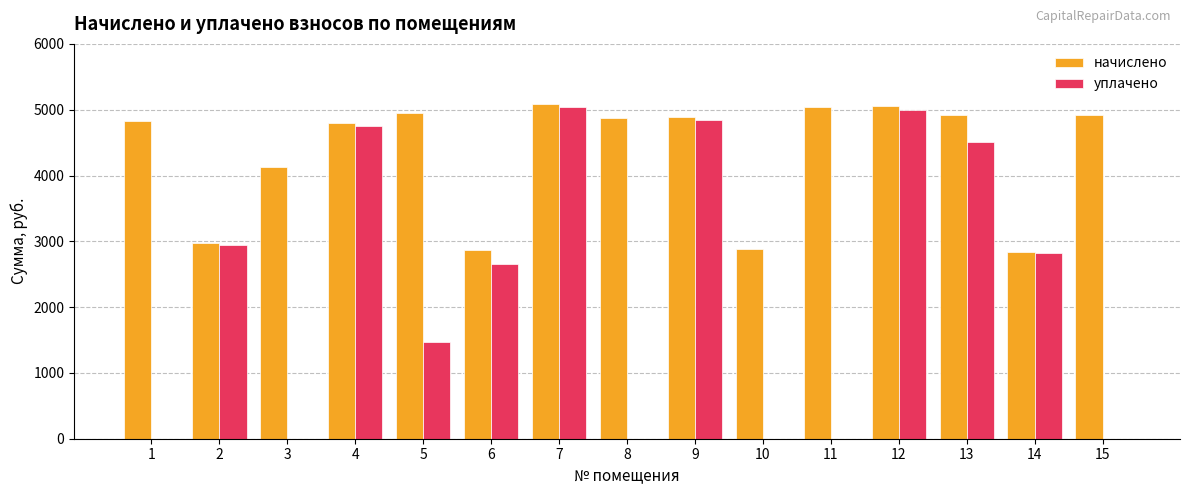

What is the maximum value for начислено?

5084.9